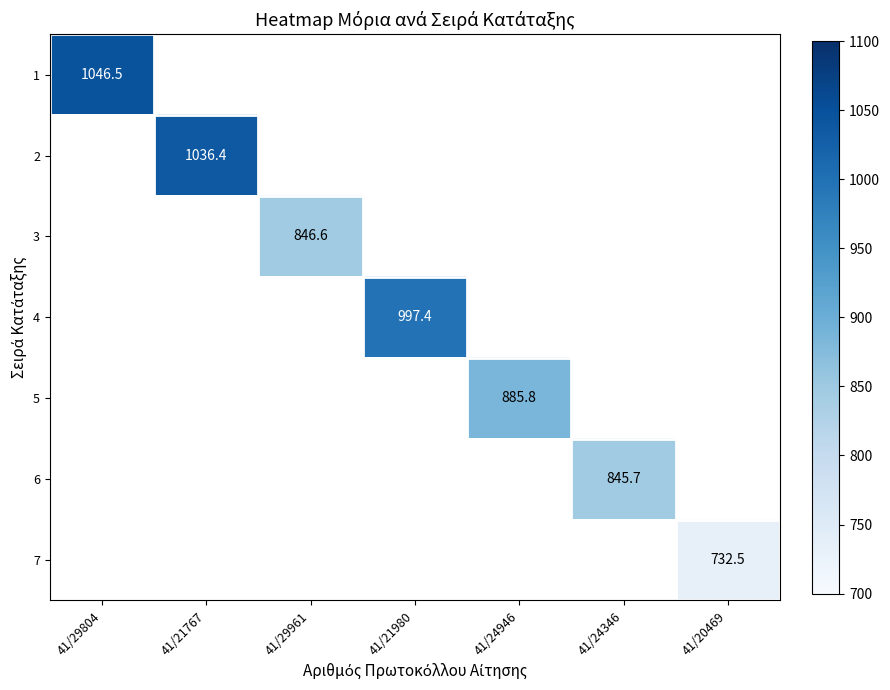

Which category has the highest value across all series?

41/29804